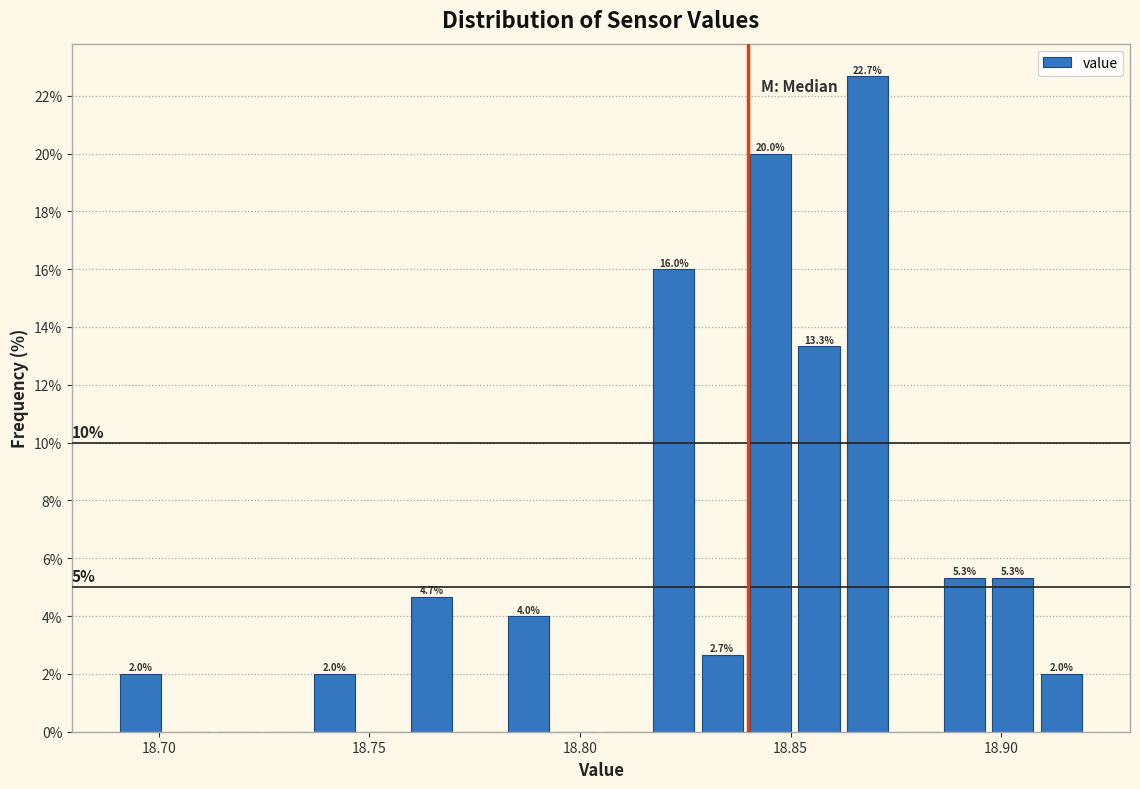

Read against the x-axis, roughly where is the centre of the tallest bar?

18.870